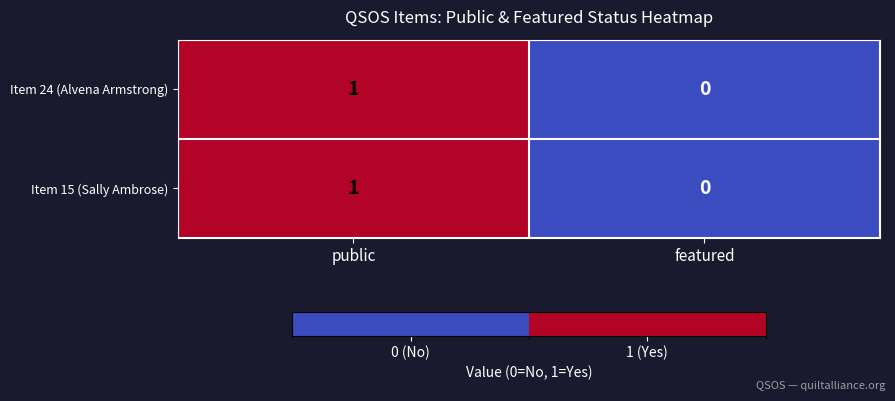

Where is Item 24 (Alvena Armstrong) nearest to the value 0?

featured